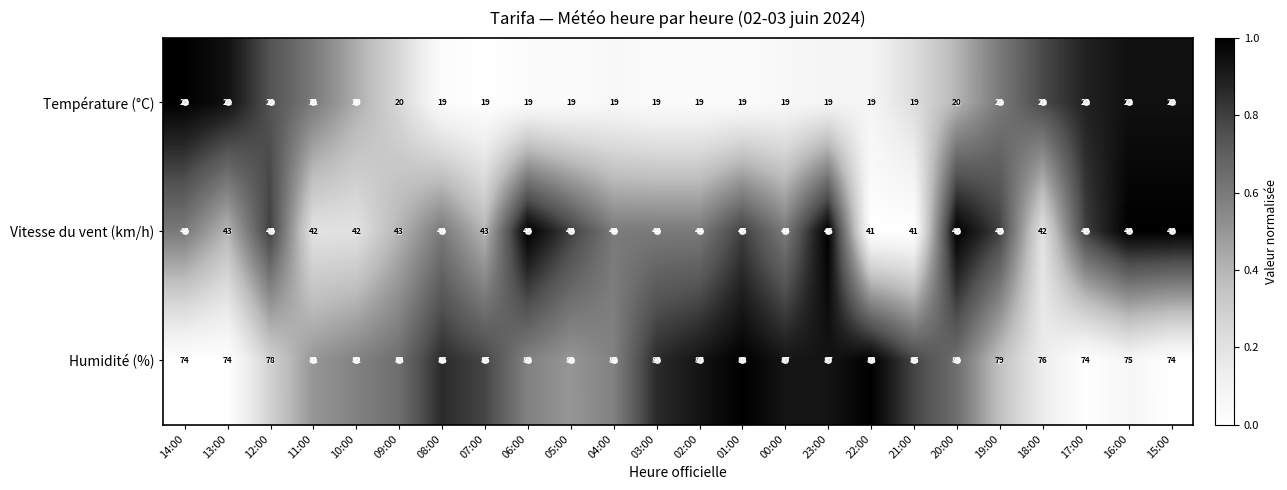

Count the number of categories in the chart.

24